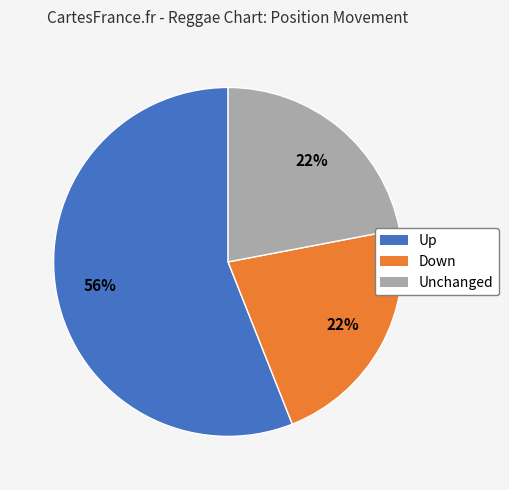

Is it true that Up is 56% of the pie?

True